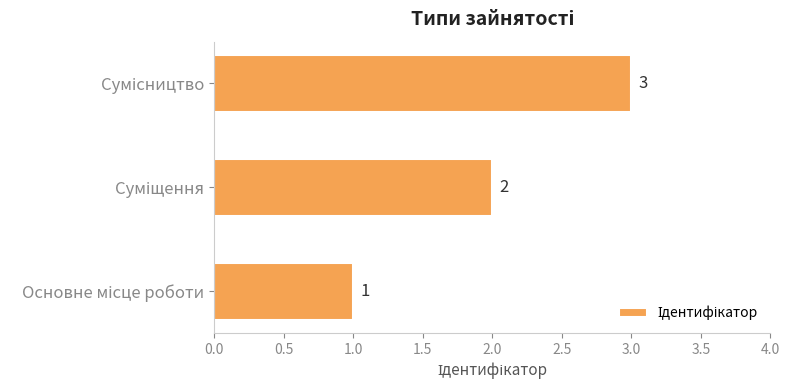

Does the chart contain stacked bars?

No